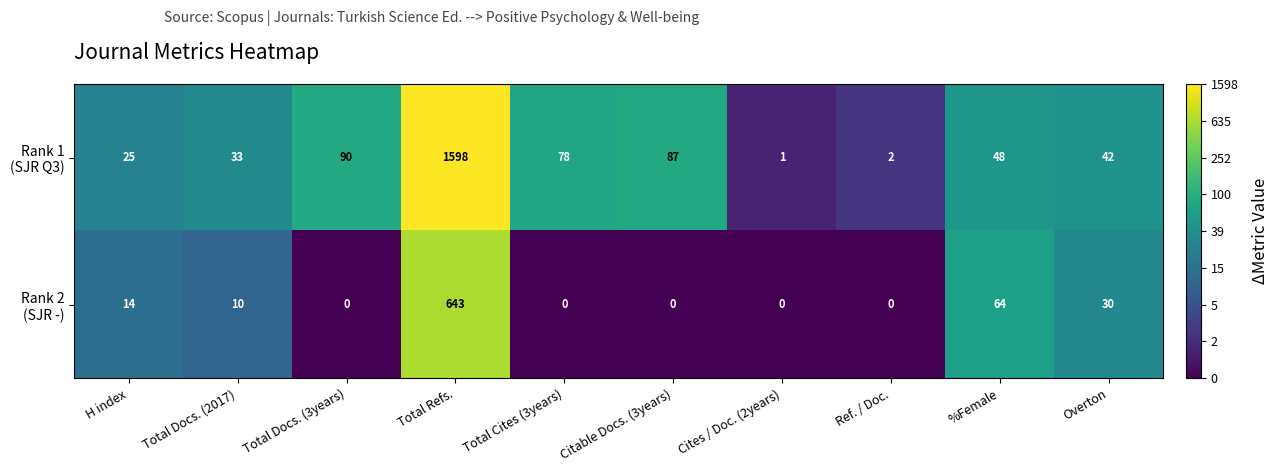

What is the greatest value displayed?

1598